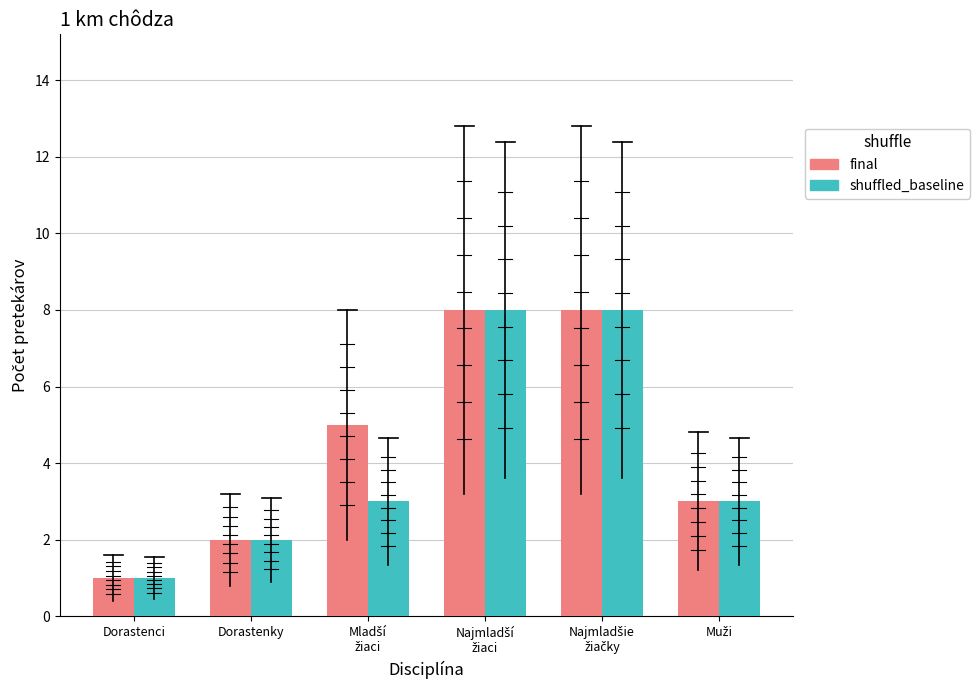

Does the chart contain any negative values?

No